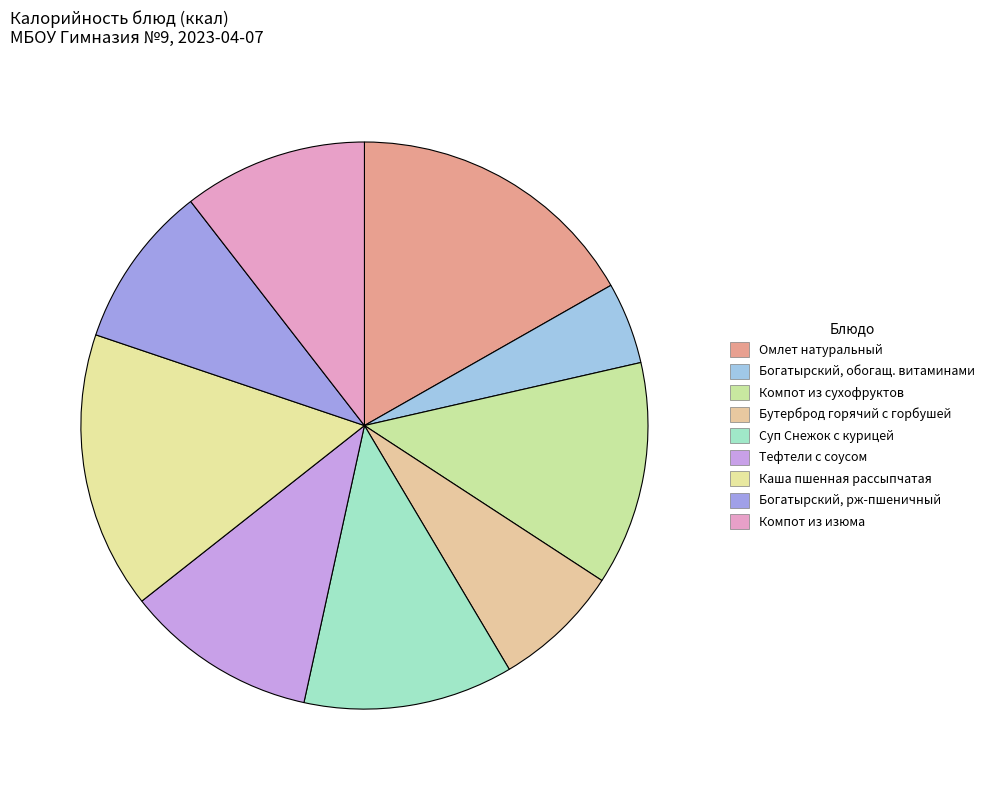

Is there a majority slice in this chart?

No